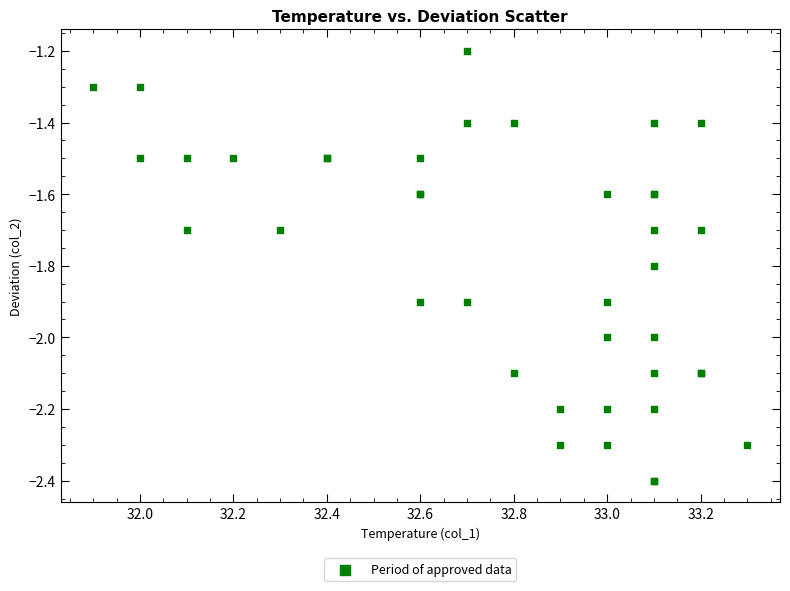

What Y value in the scatter plot is closest to -1?

-1.2